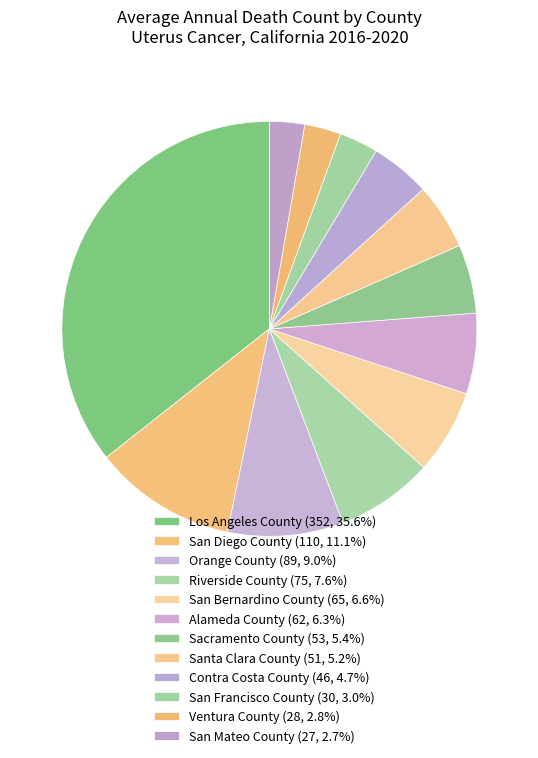

How many slices are in this pie chart?

12